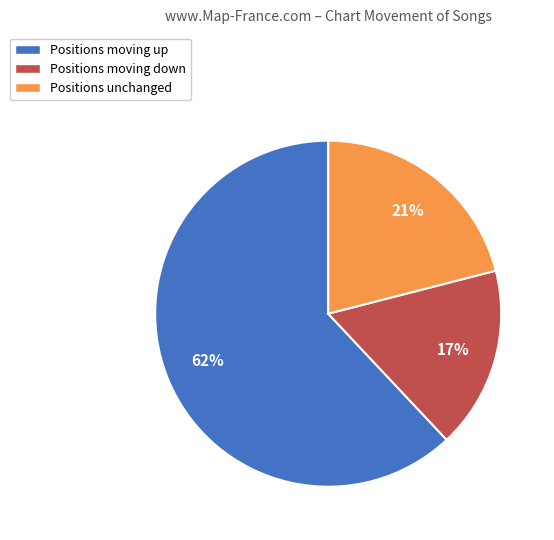

How many slices are in this pie chart?

3